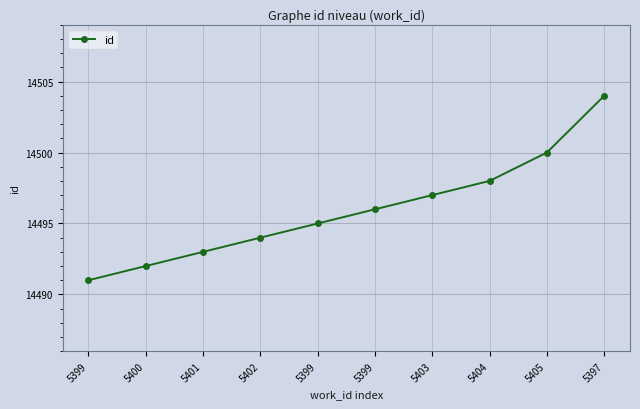

True or false: there are more than 1 points higher than both neighbors.

False